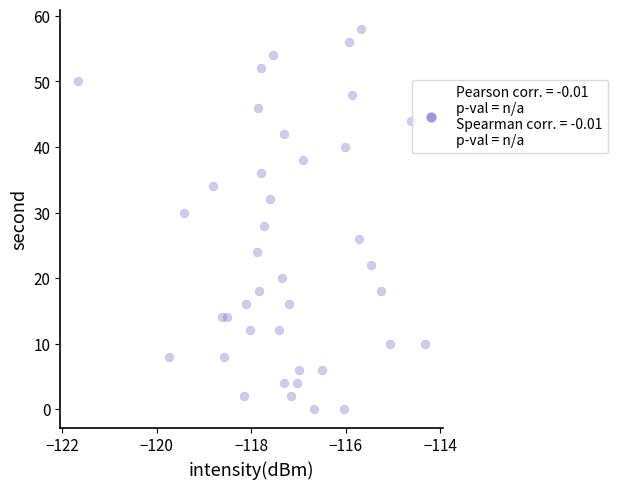

What is the range of Y values (max minus min)?

58